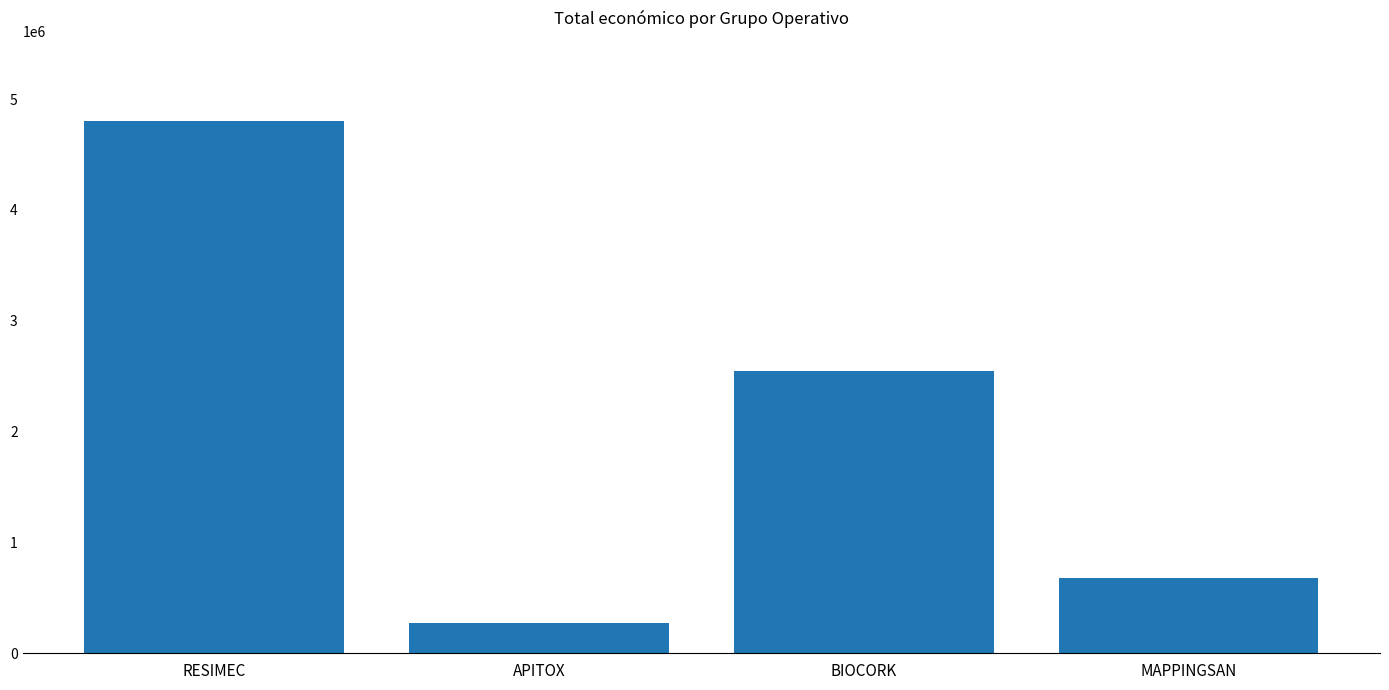

List the labels in order of value, largest first.

RESIMEC, BIOCORK, MAPPINGSAN, APITOX